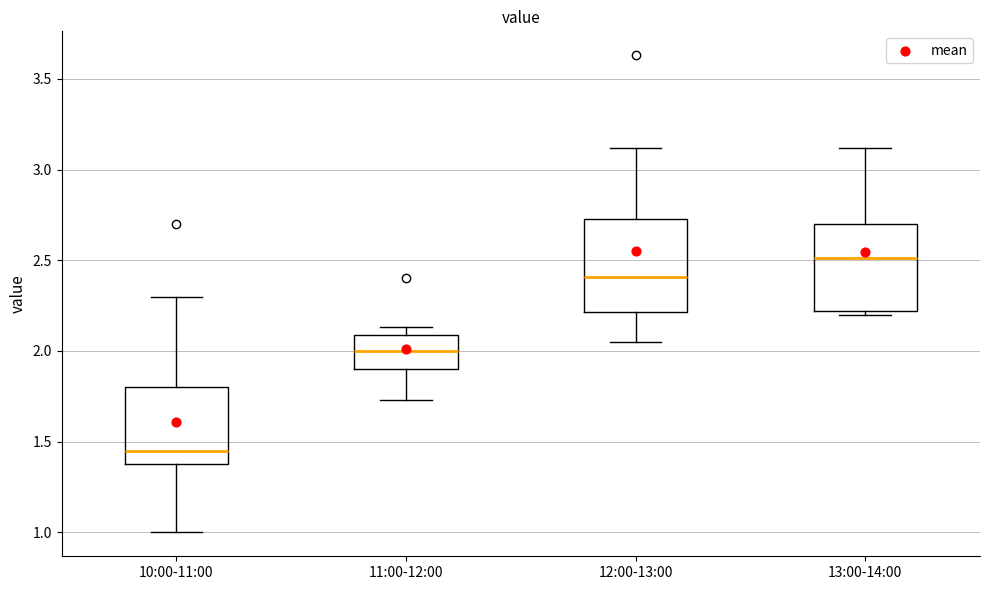

Where is the upper edge of the box for 11:00-12:00 on the y-axis? The values are not printed on the chart, so give them approximately, as read against the axis.

2.10